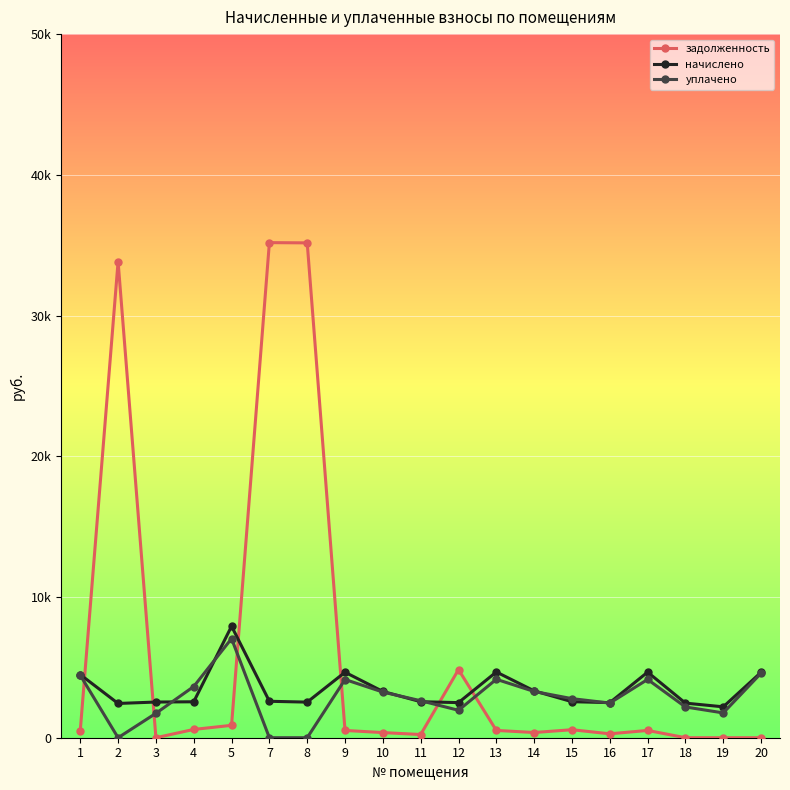

What is the greatest value displayed?

35182.4